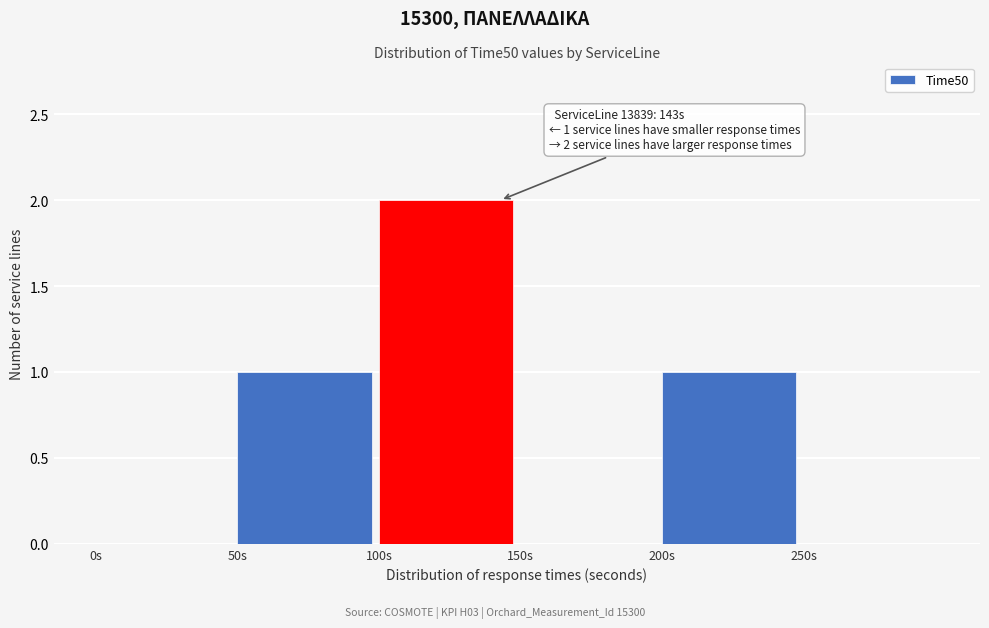

Which range on the x-axis has the tallest bar?

100 to 150